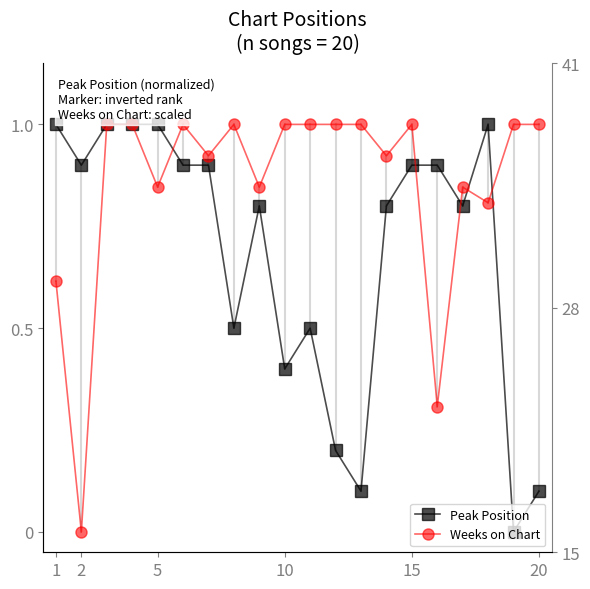

Which category has the highest value across all series?

5